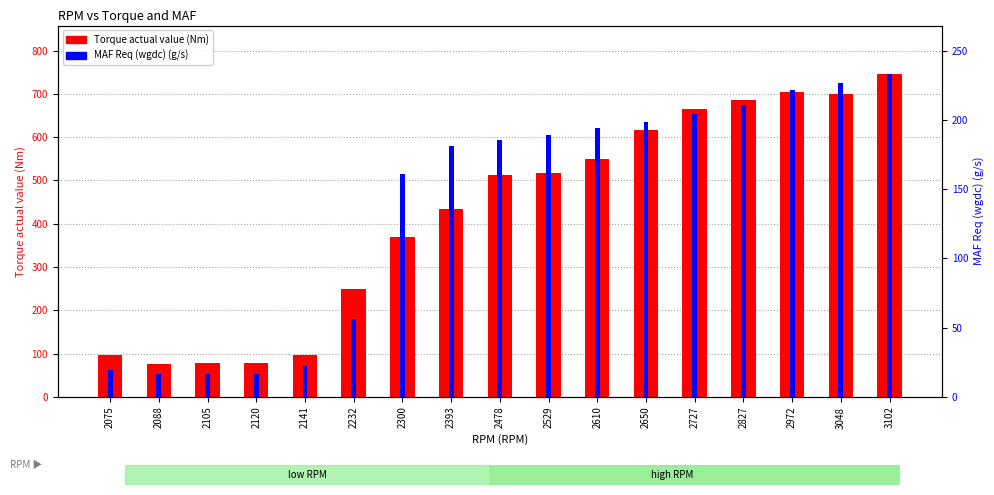

Reading left to right, what are all the values shown in this chart?

Torque actual value (Nm): 97.0	75.9	78.9	78.3	97.4	249.8	369.6	433.7	511.8	517.6	550.0	616.0	664.8	684.8	704.5	699.6	746.0
MAF Req (wgdc) (g/s): 19.4	16.2	16.4	16.5	22.0	56.3	160.7	181.0	185.4	188.9	193.9	198.8	204.4	211.0	221.5	226.8	233.2